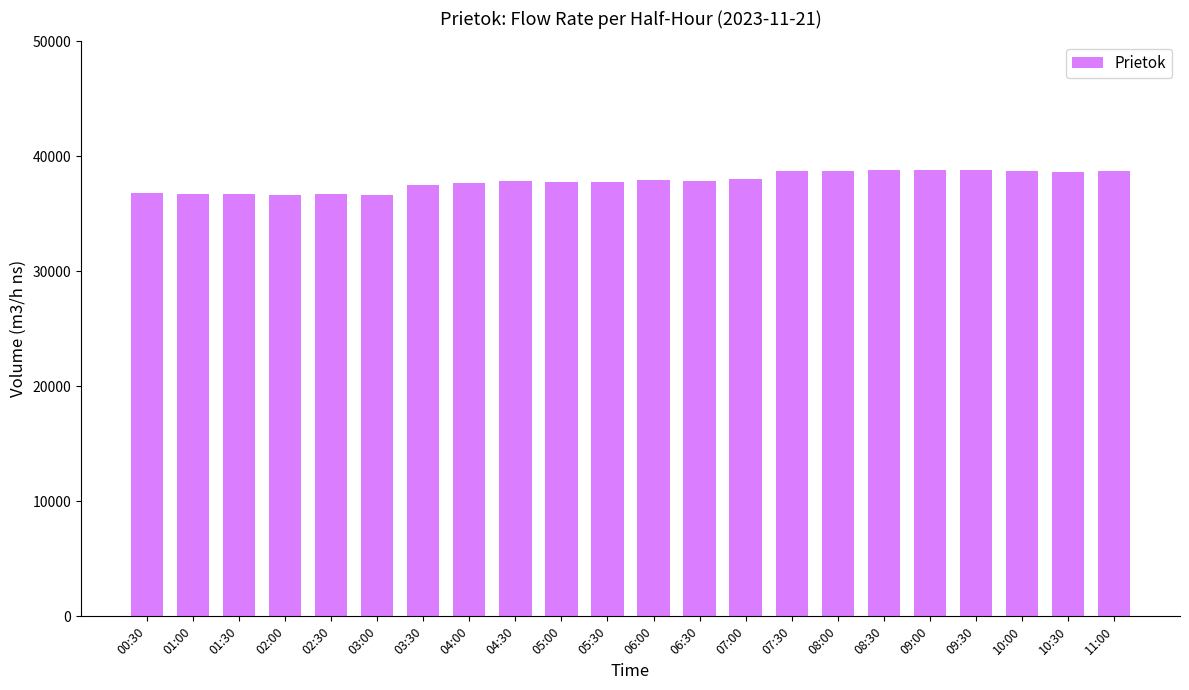

What is the minimum value shown in the chart?

36664.0